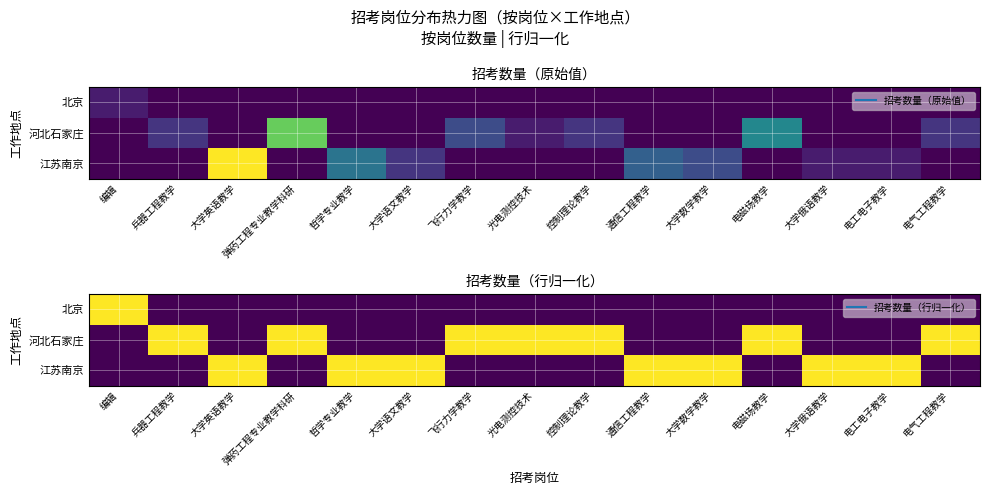

What is the greatest value displayed?

1